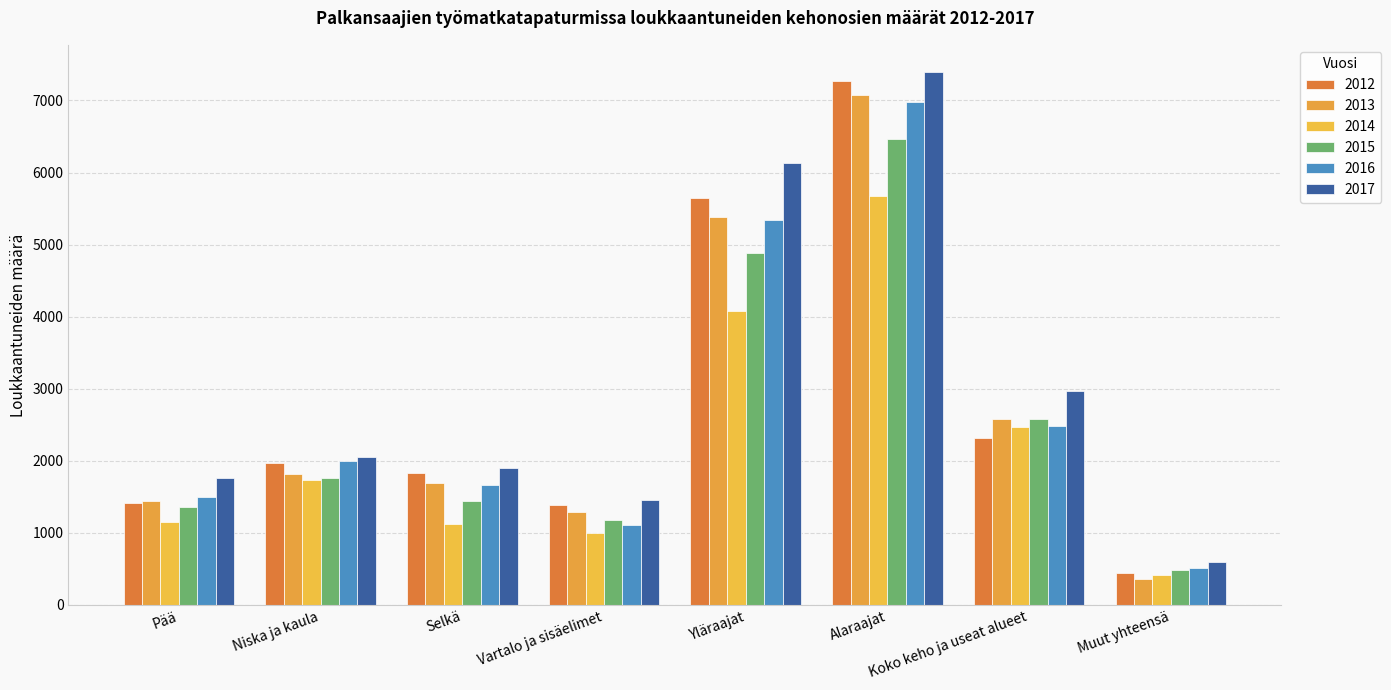

Reading left to right, list all the values displayed in this chart.

2012: Pää=1408	Niska ja kaula=1972	Selkä=1830	Vartalo ja sisäelimet=1389	Yläraajat=5643	Alaraajat=7273	Koko keho ja useat alueet=2310	Muut yhteensä=450
2013: Pää=1441	Niska ja kaula=1814	Selkä=1693	Vartalo ja sisäelimet=1291	Yläraajat=5379	Alaraajat=7080	Koko keho ja useat alueet=2587	Muut yhteensä=355
2014: Pää=1151	Niska ja kaula=1731	Selkä=1121	Vartalo ja sisäelimet=999	Yläraajat=4083	Alaraajat=5674	Koko keho ja useat alueet=2467	Muut yhteensä=422
2015: Pää=1365	Niska ja kaula=1758	Selkä=1441	Vartalo ja sisäelimet=1180	Yläraajat=4882	Alaraajat=6464	Koko keho ja useat alueet=2581	Muut yhteensä=487
2016: Pää=1495	Niska ja kaula=2000	Selkä=1659	Vartalo ja sisäelimet=1114	Yläraajat=5337	Alaraajat=6974	Koko keho ja useat alueet=2484	Muut yhteensä=511
2017: Pää=1761	Niska ja kaula=2055	Selkä=1906	Vartalo ja sisäelimet=1458	Yläraajat=6130	Alaraajat=7402	Koko keho ja useat alueet=2966	Muut yhteensä=600